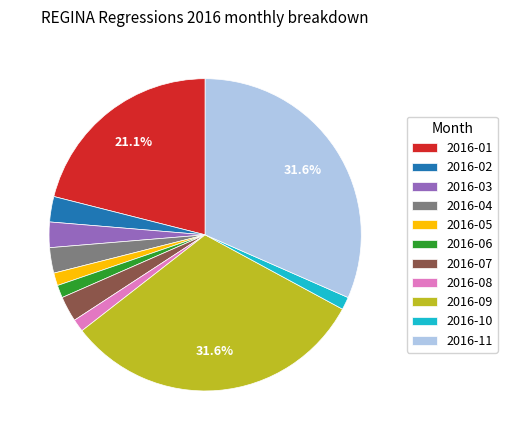

True or false: 2016-11 accounts for 38% of the total.

False